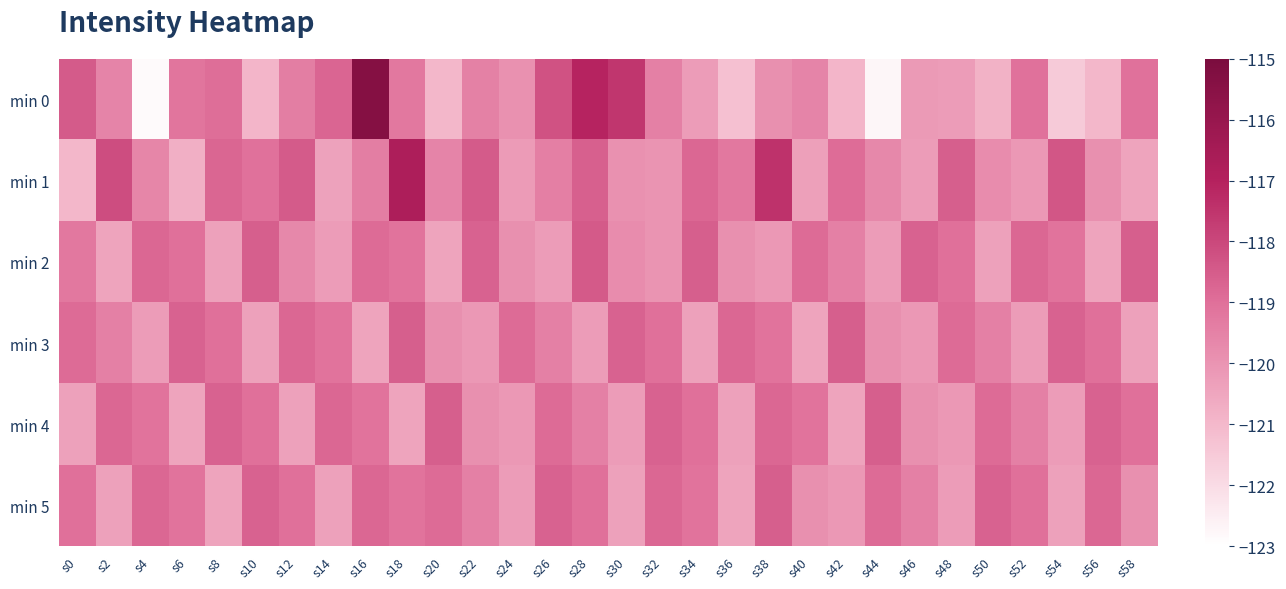

What is the spread (max minus min) of values at s14?

1.7